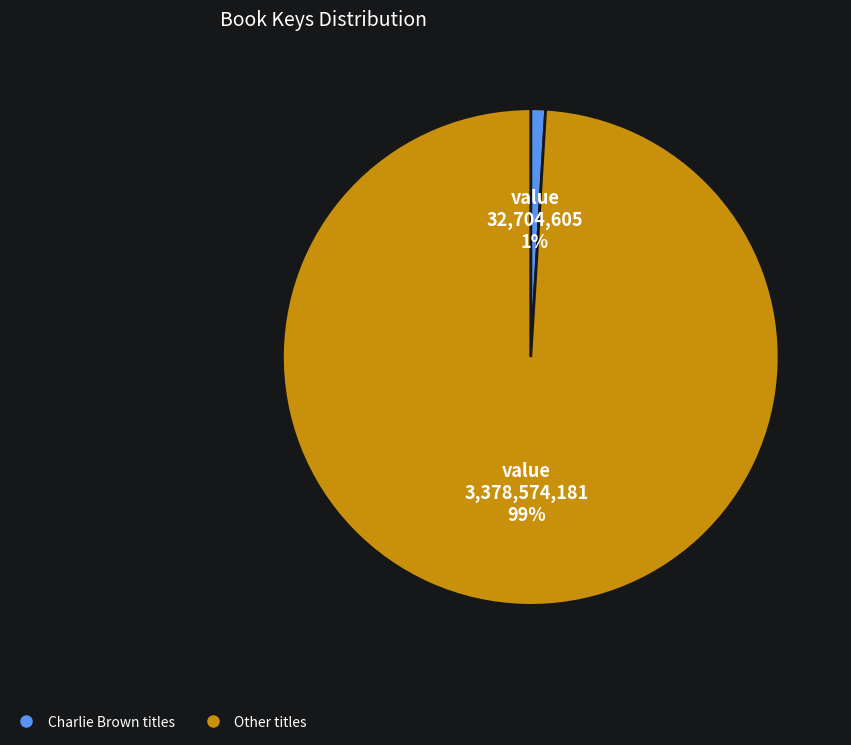

Does any single category account for the majority?

Yes